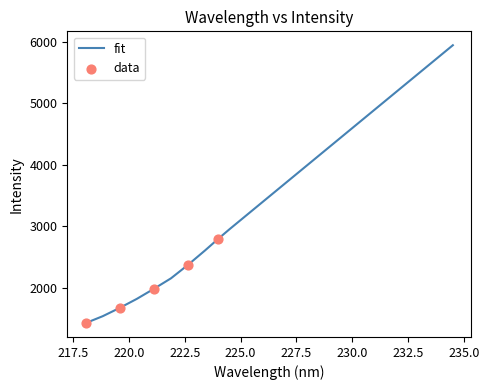

What is the maximum value shown in the chart?

5950.0